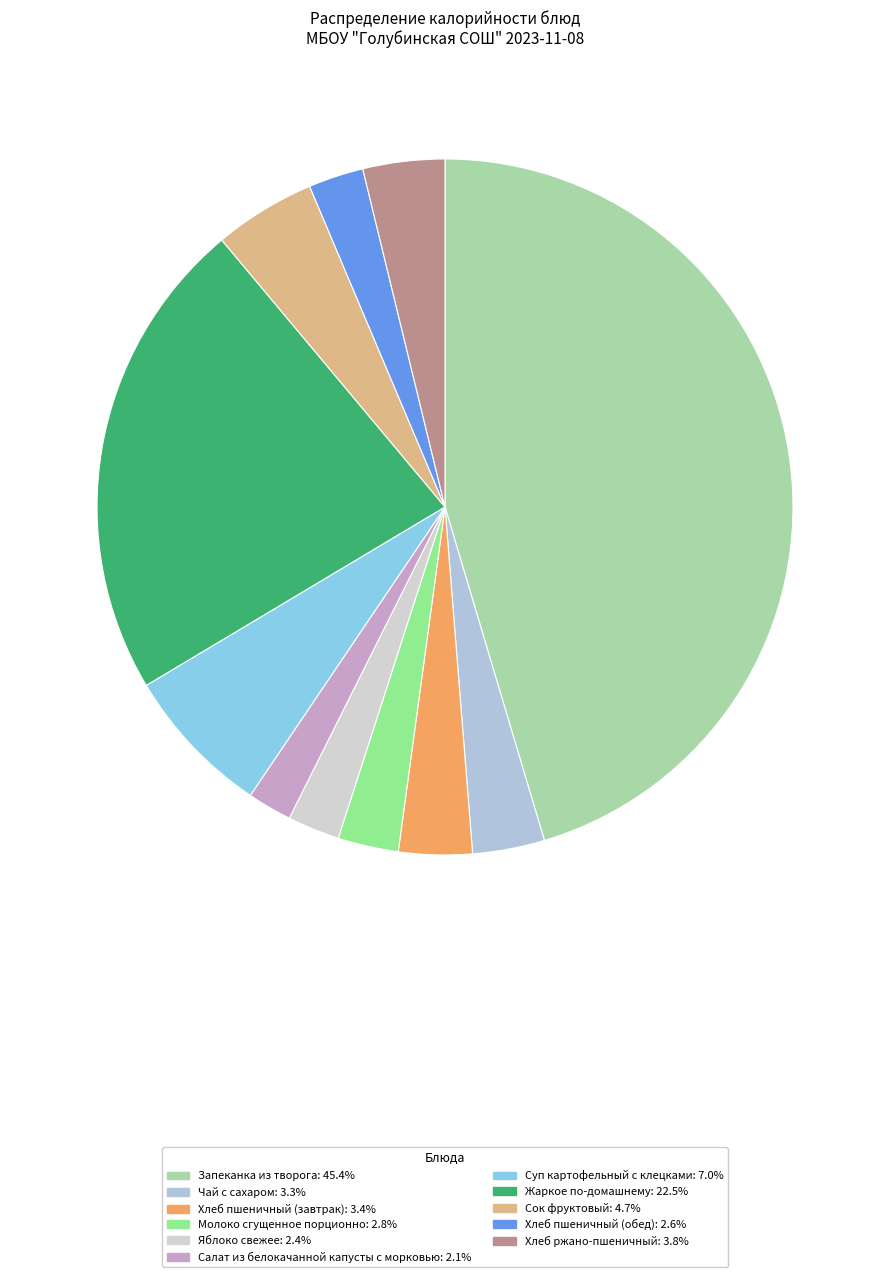

How many segments does this pie chart have?

11